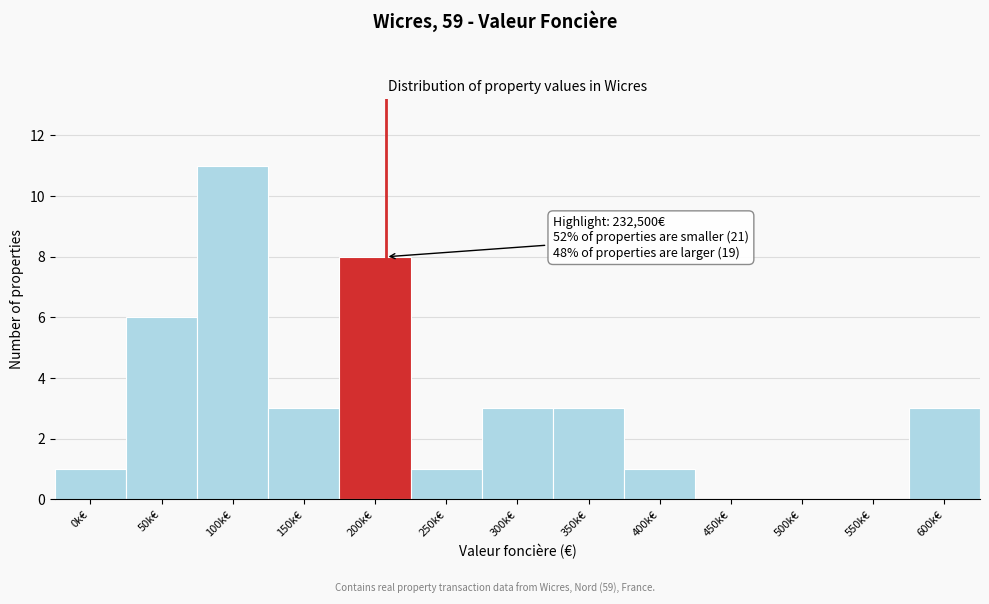

Reading right to left, what are all the values shown in this chart?

600k€=3	550k€=0	500k€=0	450k€=0	400k€=1	350k€=3	300k€=3	250k€=1	200k€=8	150k€=3	100k€=11	50k€=6	0k€=1